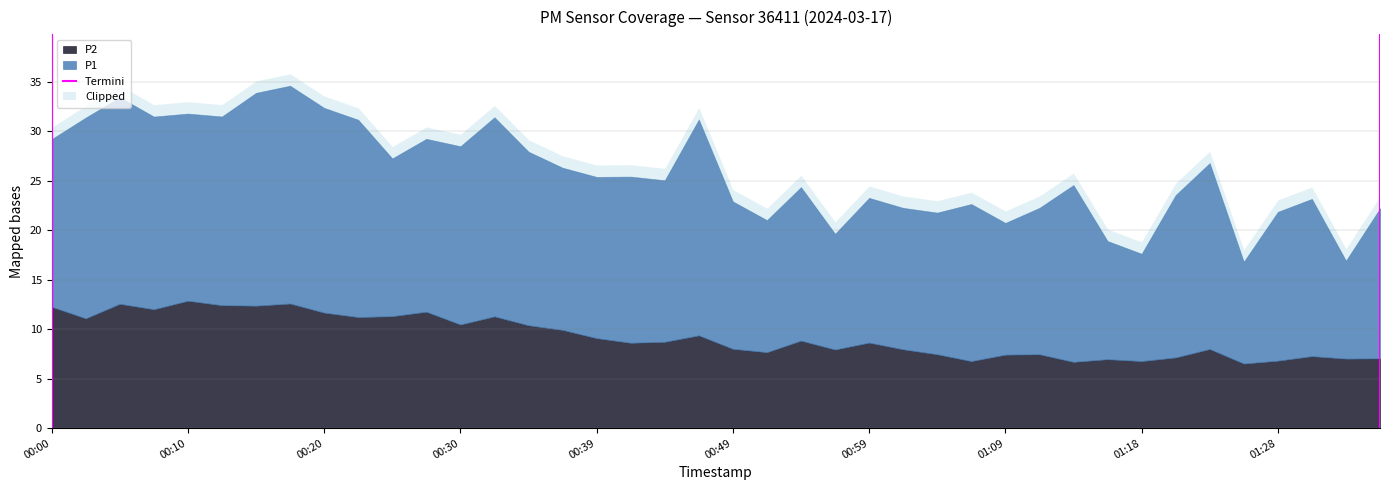

What is the maximum value for P2?

12.9